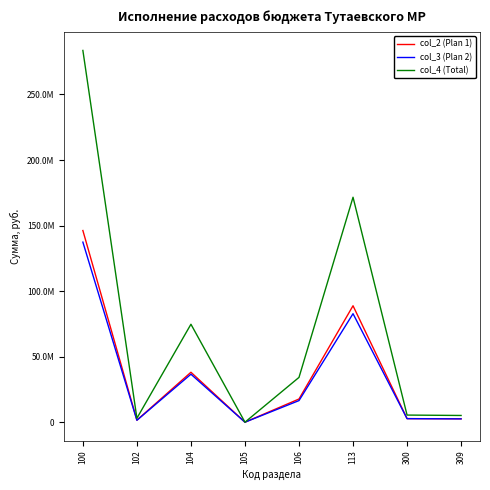

True or false: col_3 (Plan 2) and col_4 (Total) intersect in this chart.

False